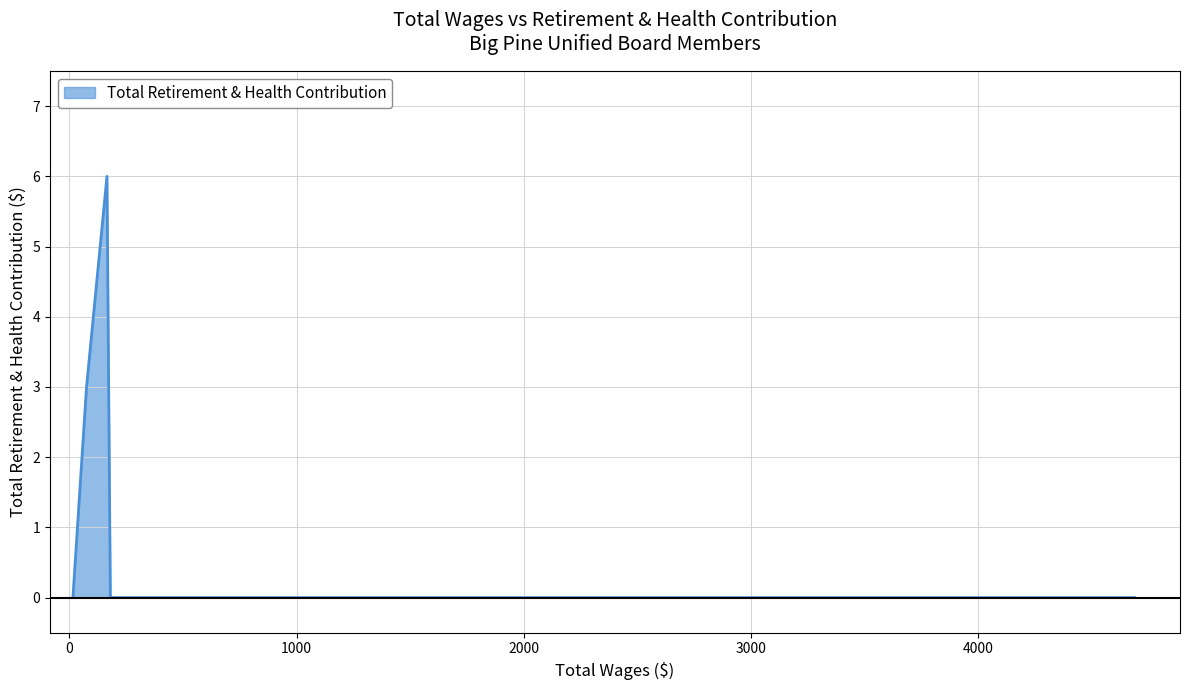

What is the change in value from 180.0 to 75.0?

+3